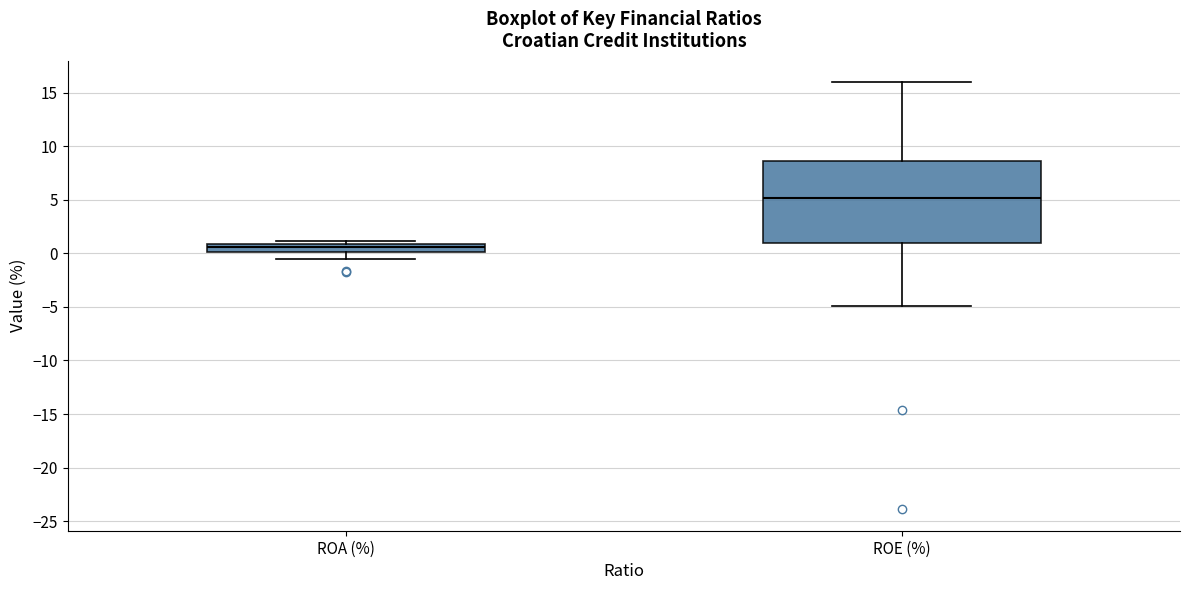

Which box has the highest median line?

ROE (%)